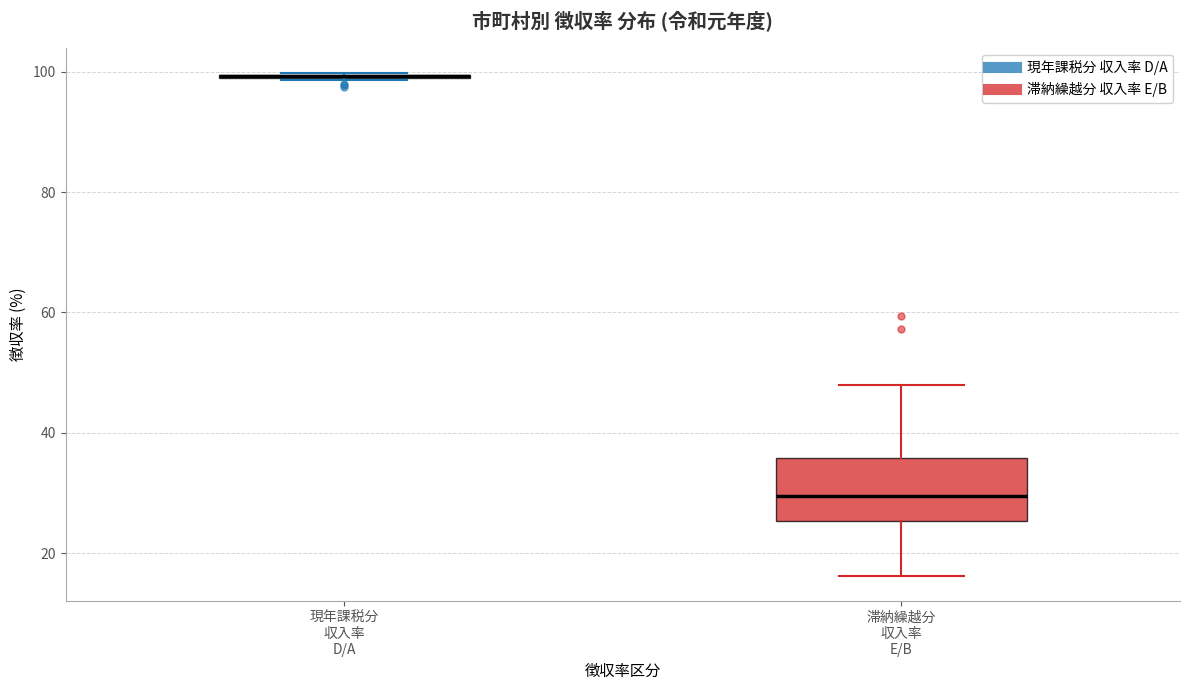

Reading left to right, read every box against the y-axis: the position of its median line, the range the box covers, and the ends of its whiskers. The values are not printed on the chart, so give them approximately, as read against the axis.

現年課税分 収入率 D/A: box collapsed to a line at 100, whiskers 98 to 100
滞納繰越分 収入率 E/B: median 30, box 26 to 36, whiskers 16 to 48